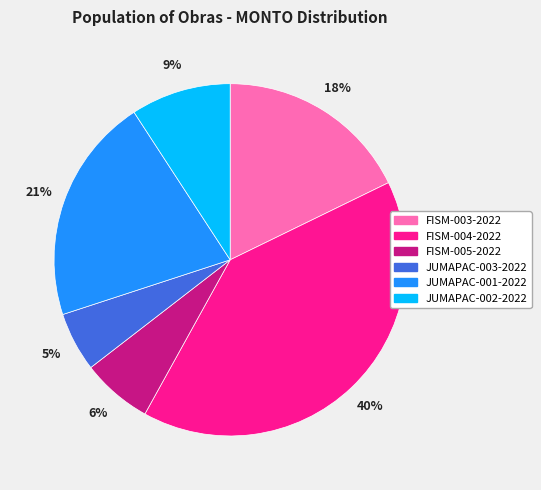

To the nearest percent, what is the average slice percentage?

17%